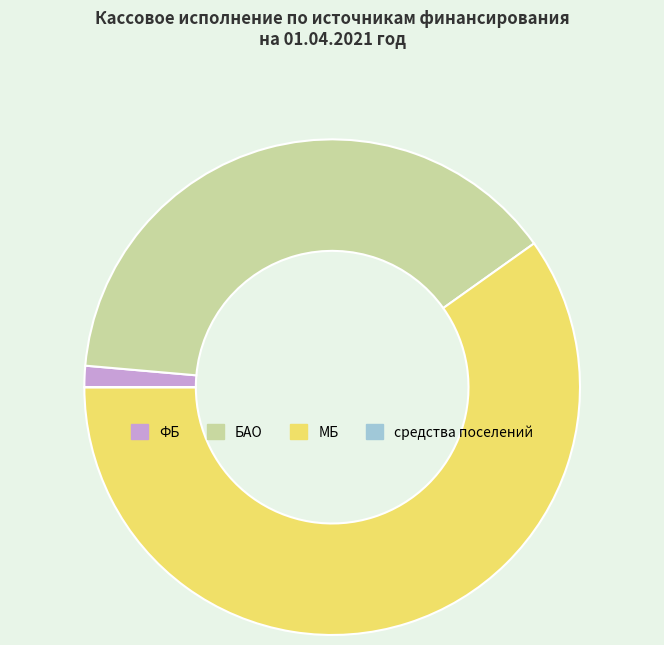

What is the largest slice in the pie chart?

МБ